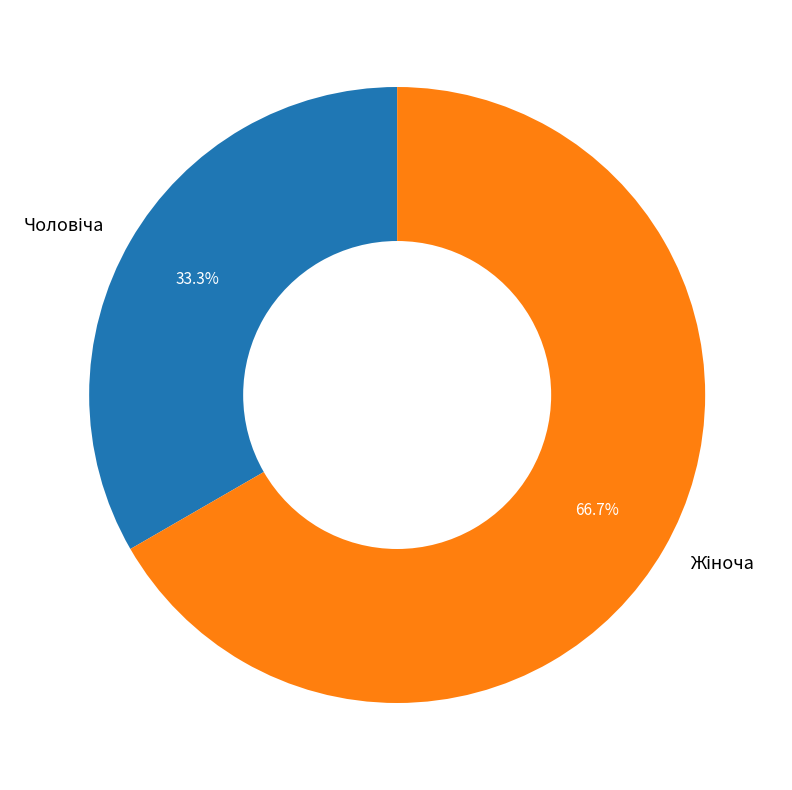

Is there any slice that represents more than half of the pie?

Yes